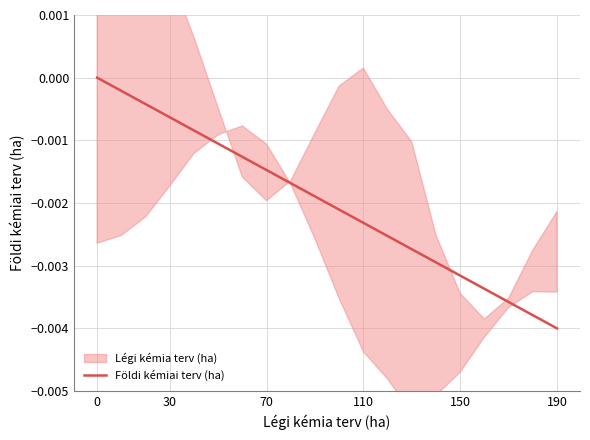

Which category has the lowest value in the Földi kémiai terv (ha) series?

190